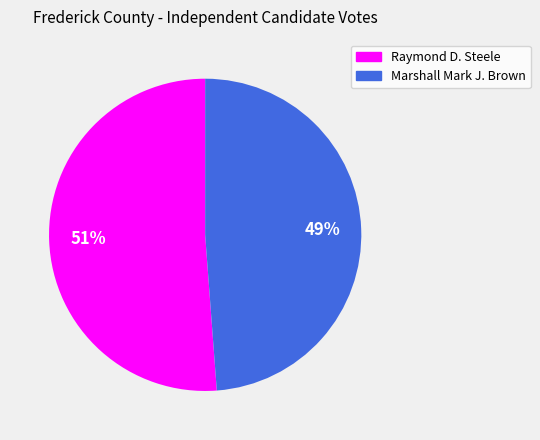

Which category accounts for the majority?

Raymond D. Steele